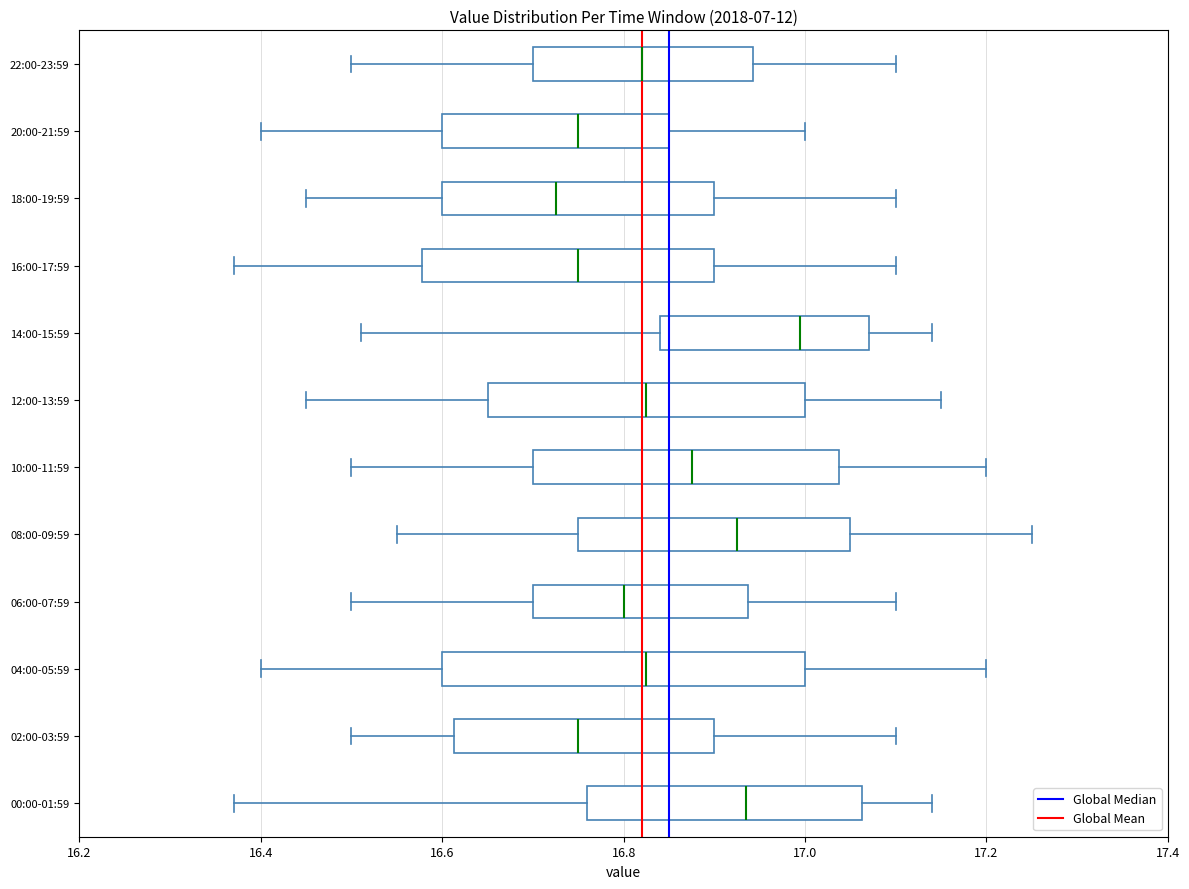

Reading bottom to top, transcribe this box plot: for each box, give where its median line is, the range the box spans, and where its two whiskers end, as read against the x-axis. The values are not printed on the chart, so give them approximately, as read against the axis.

00:00-01:59: median 16.94, box 16.76 to 17.06, whiskers 16.38 to 17.14
02:00-03:59: median 16.76, box 16.62 to 16.90, whiskers 16.50 to 17.10
04:00-05:59: median 16.82, box 16.60 to 17.00, whiskers 16.40 to 17.20
06:00-07:59: median 16.80, box 16.70 to 16.94, whiskers 16.50 to 17.10
08:00-09:59: median 16.92, box 16.76 to 17.06, whiskers 16.56 to 17.26
10:00-11:59: median 16.88, box 16.70 to 17.04, whiskers 16.50 to 17.20
12:00-13:59: median 16.82, box 16.66 to 17.00, whiskers 16.46 to 17.16
14:00-15:59: median 17.00, box 16.84 to 17.08, whiskers 16.52 to 17.14
16:00-17:59: median 16.76, box 16.58 to 16.90, whiskers 16.38 to 17.10
18:00-19:59: median 16.72, box 16.60 to 16.90, whiskers 16.46 to 17.10
20:00-21:59: median 16.76, box 16.60 to 16.86, whiskers 16.40 to 17.00
22:00-23:59: median 16.82, box 16.70 to 16.94, whiskers 16.50 to 17.10